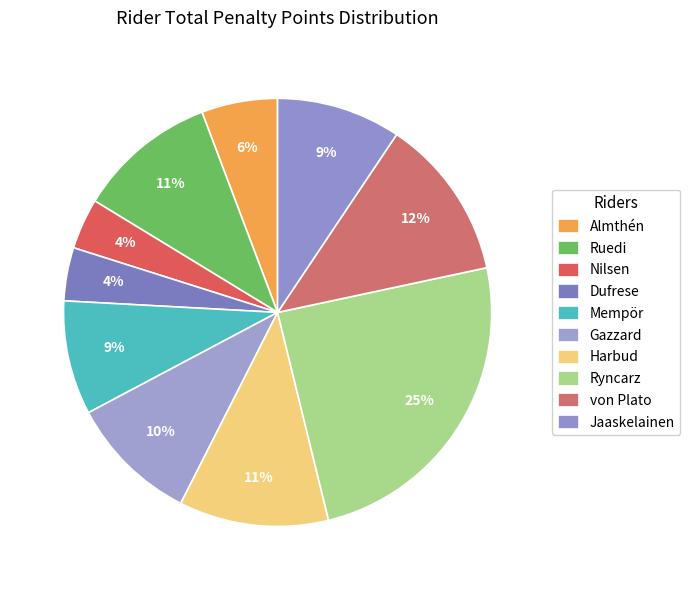

True or false: Ryncarz accounts for 25% of the total.

True